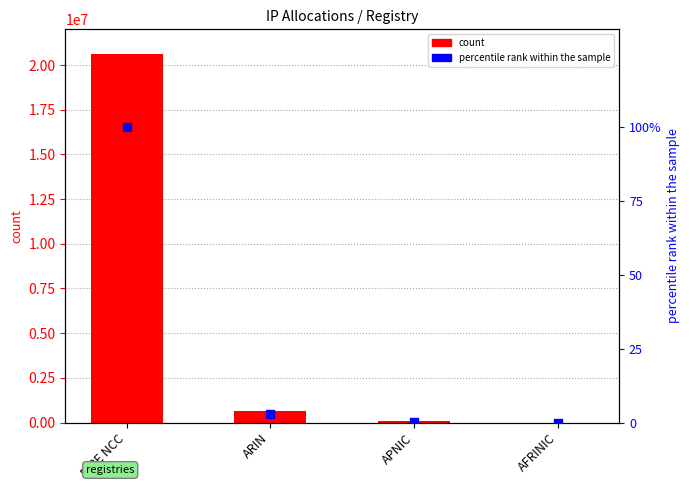

Is the value of percentile rank within the sample at AFRINIC greater than the value of count at RIPE NCC?

No